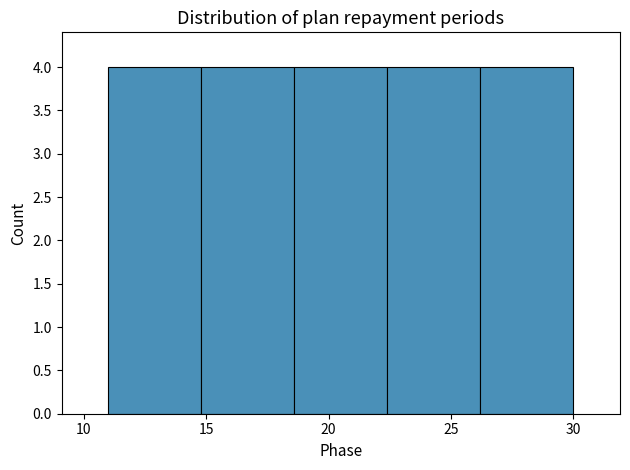

What is the height of the bar covering 14.8 to 18.6 on the x-axis? Neither the bar edges nor the heights are printed on the chart, so give them approximately, as read against the axes.

4